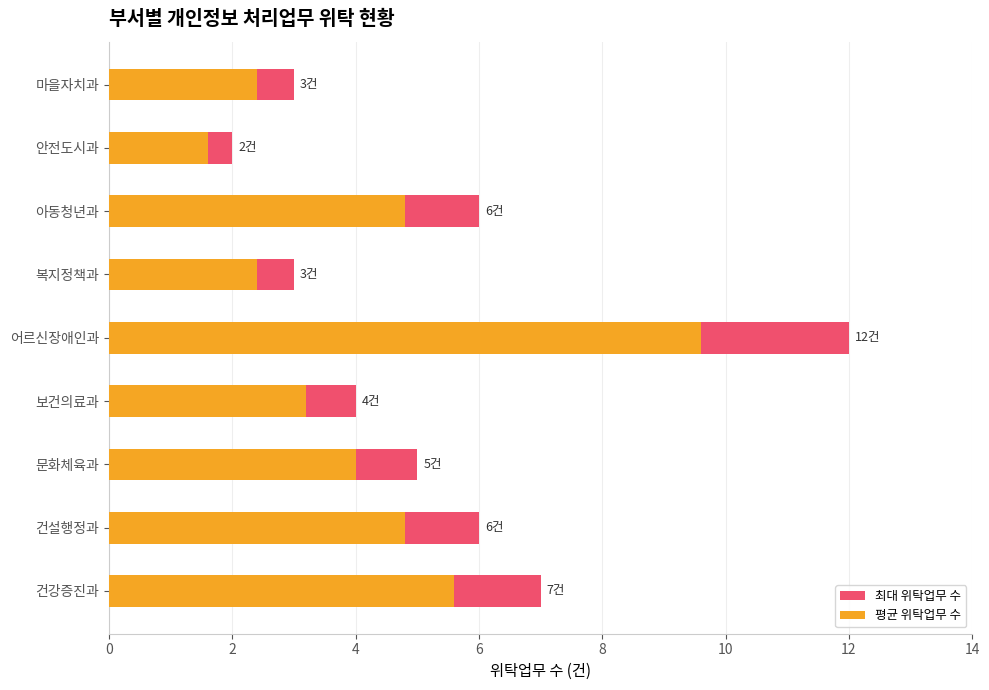

The value of 최대 위탁업무 수 at 건설행정과 is 8.8. True or false?

False